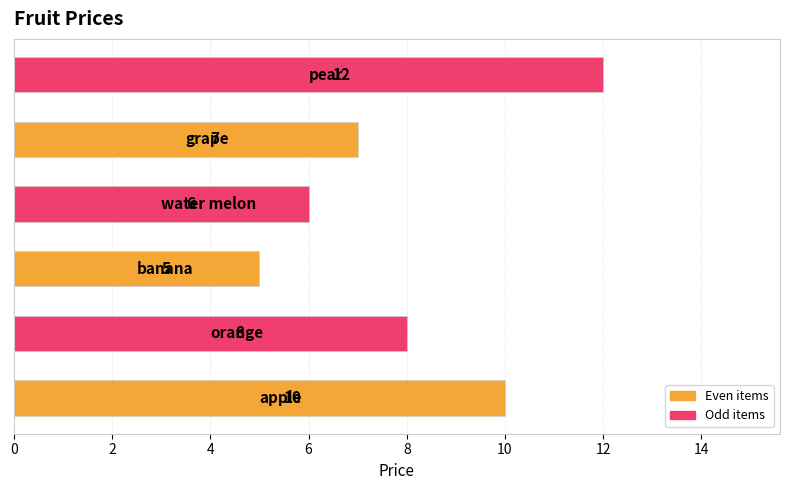

How many data points does each series have?

6